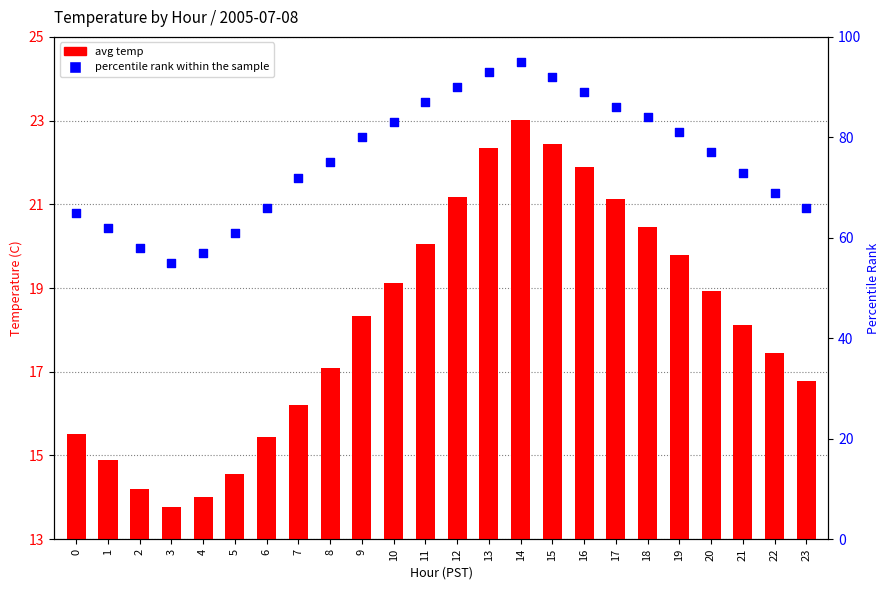

Which series has the largest Y range (max minus min)?

percentile rank within the sample